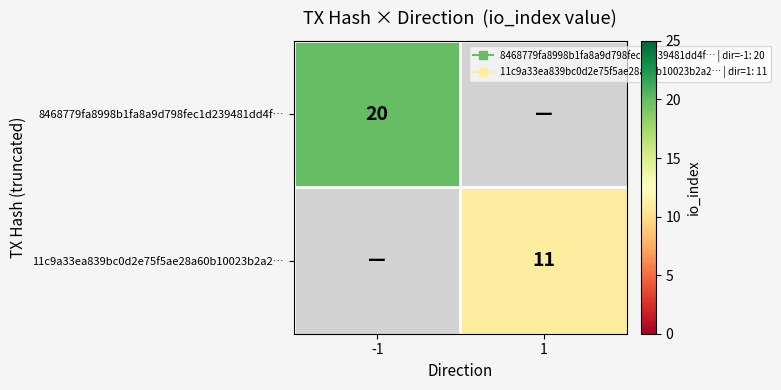

Count the number of categories in the chart.

2